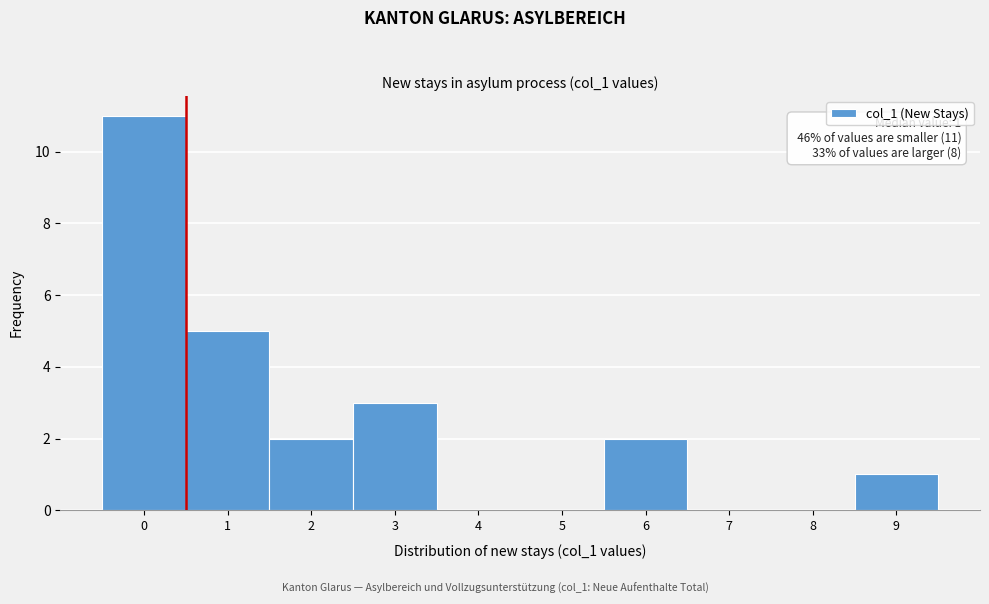

Reading left to right, extract all data points from this chart.

0=11	1=5	2=2	3=3	4=0	5=0	6=2	7=0	8=0	9=1